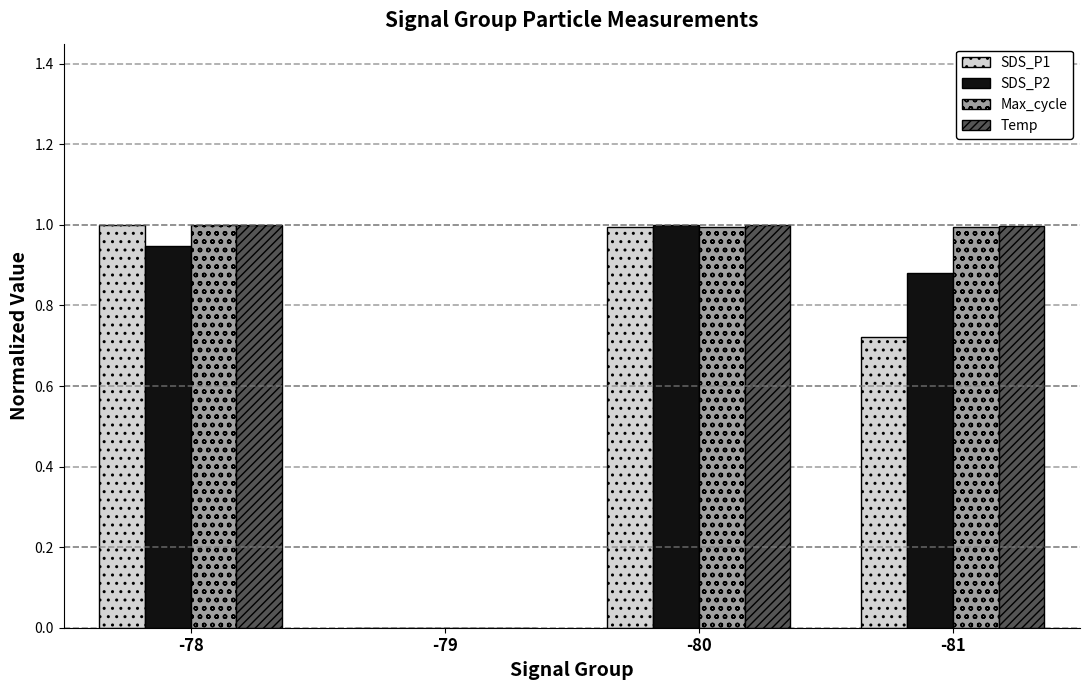

What is the difference between the Max_cycle values at -78 and -79?

1.0